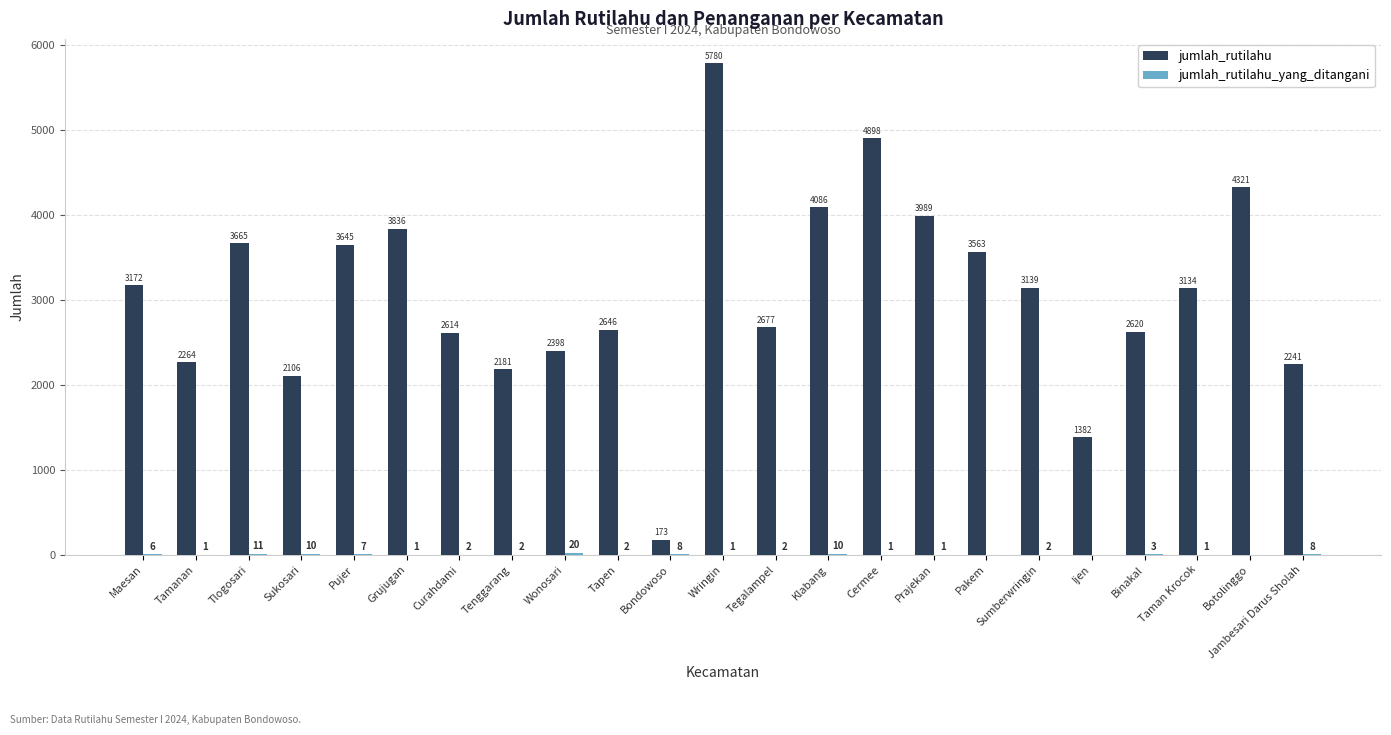

Which series changed the most between Sukosari and Taman Krocok?

jumlah_rutilahu